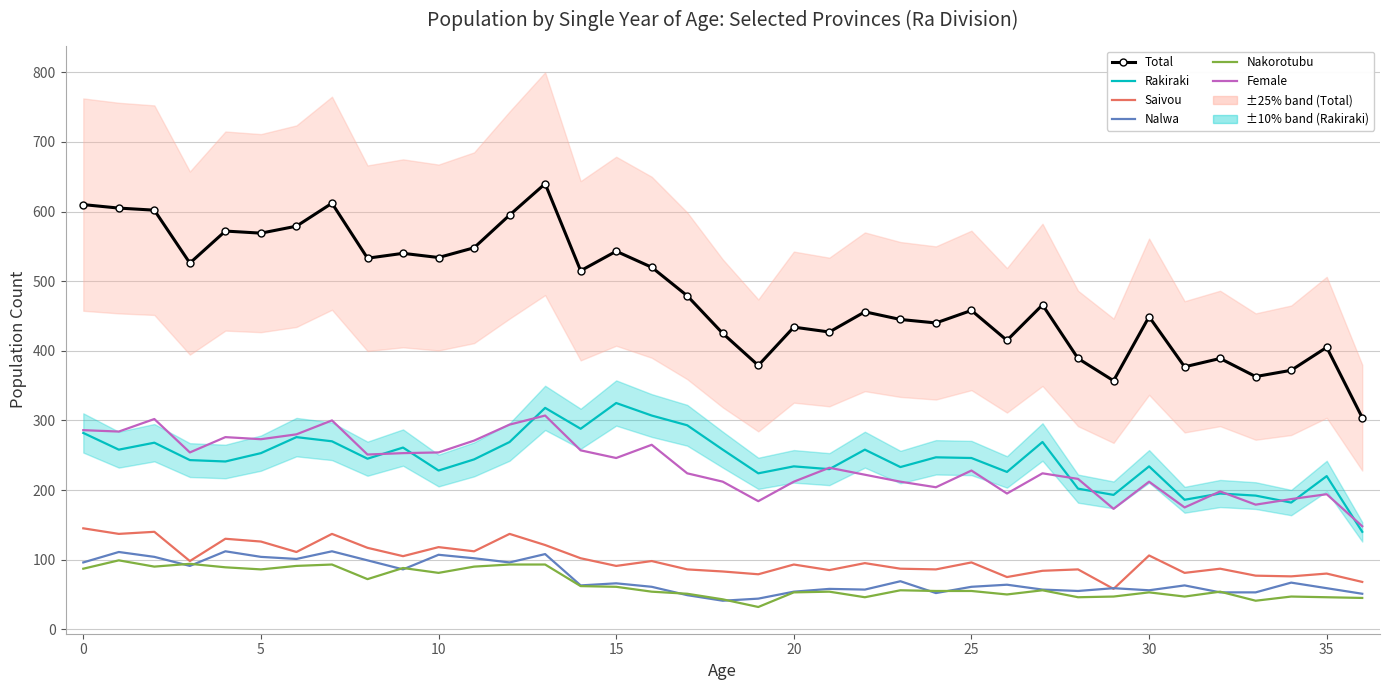

How many distinct data groups are displayed?

6